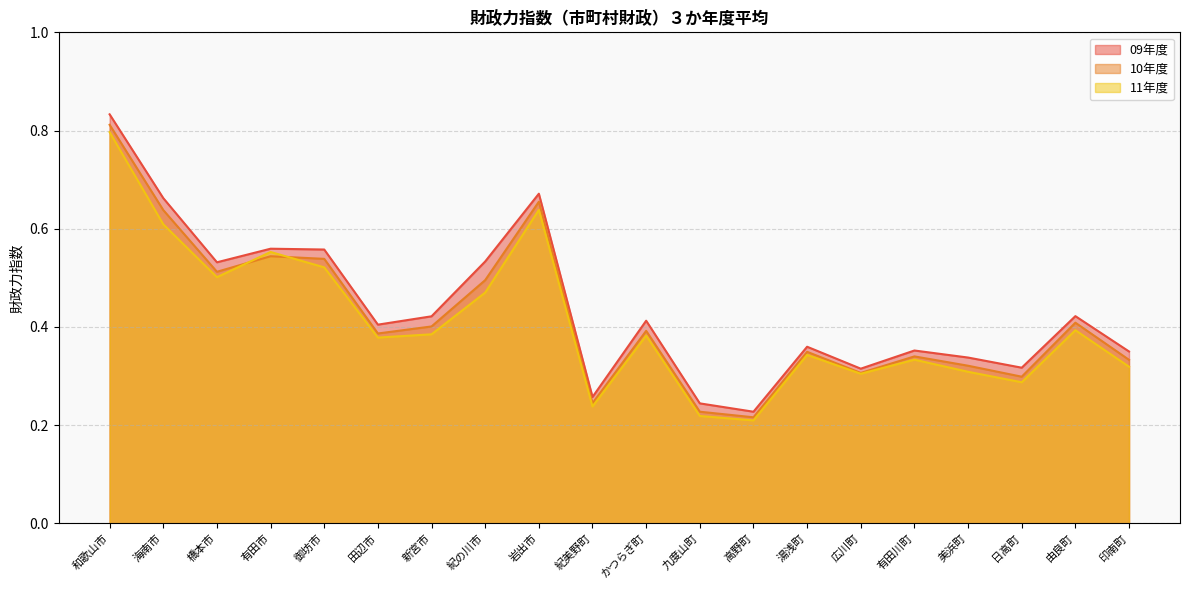

What is the difference between the maximum and second lowest values in the 10年度 series?

0.6